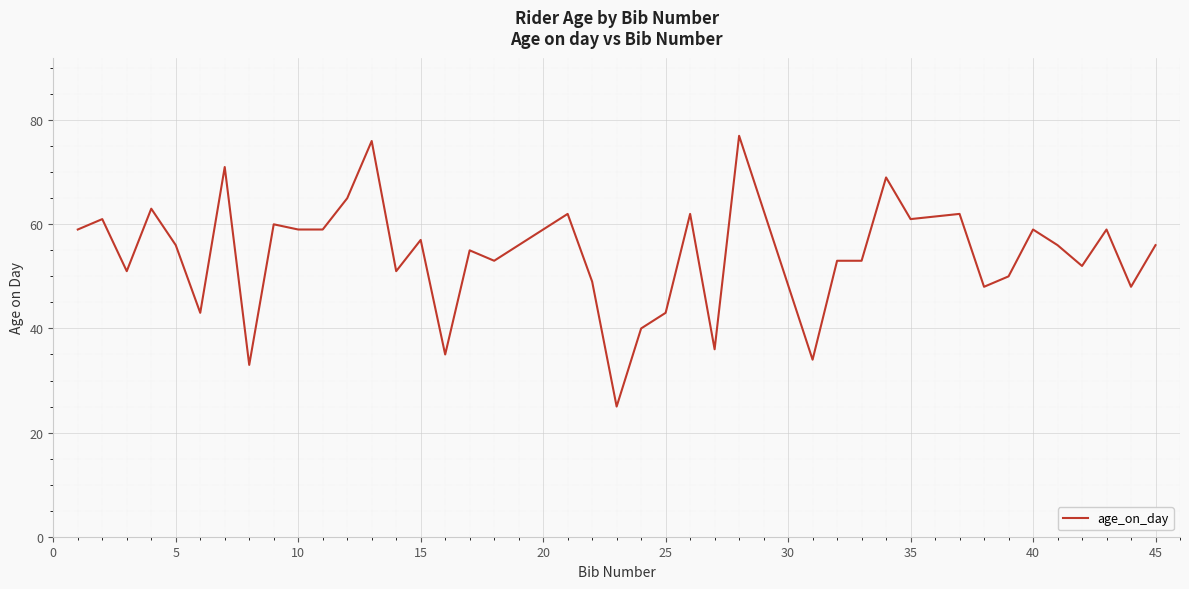

What is the difference between the maximum and minimum values?

52